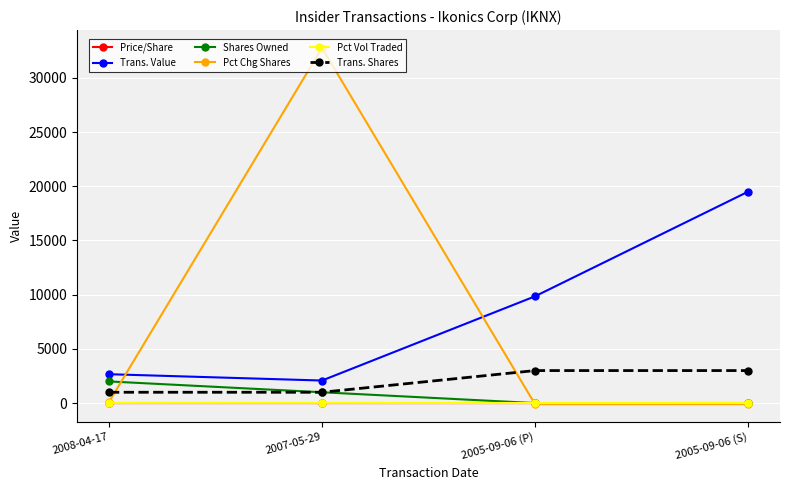

What is the difference between the maximum and minimum values in the Trans. Value series?

17419.0